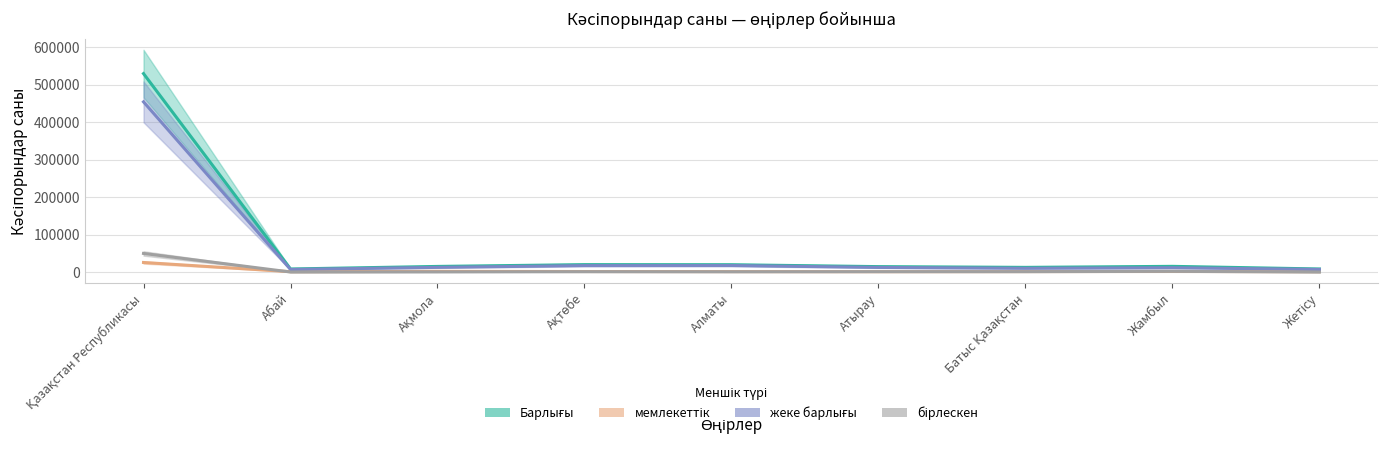

Which category has the lowest value across all series?

Жетісу